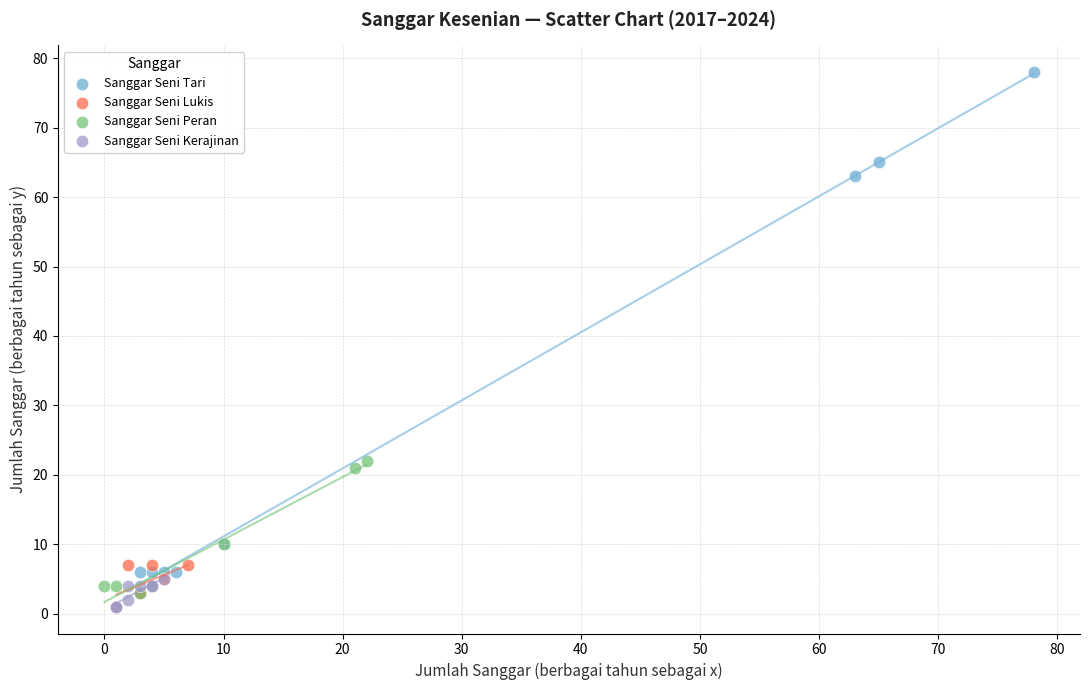

What are all the series names shown in the legend?

Sanggar Seni Tari, Sanggar Seni Lukis, Sanggar Seni Peran, Sanggar Seni Kerajinan